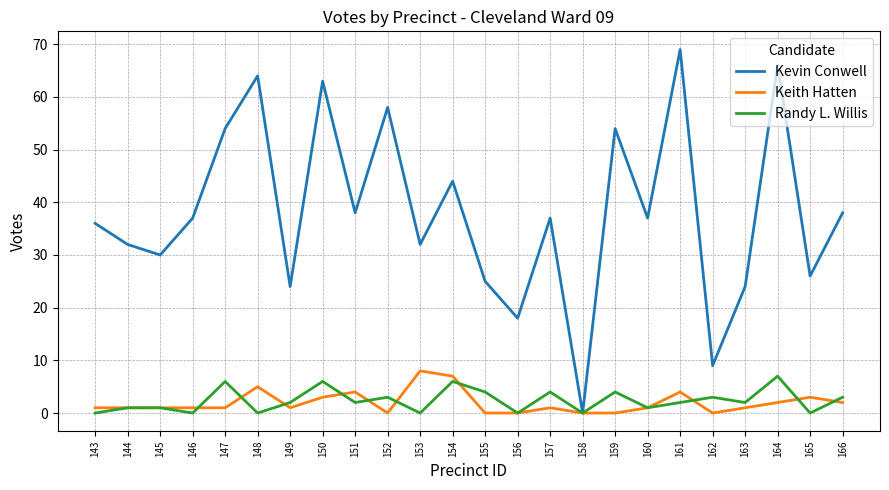

Which series has the largest total across all categories?

Kevin Conwell